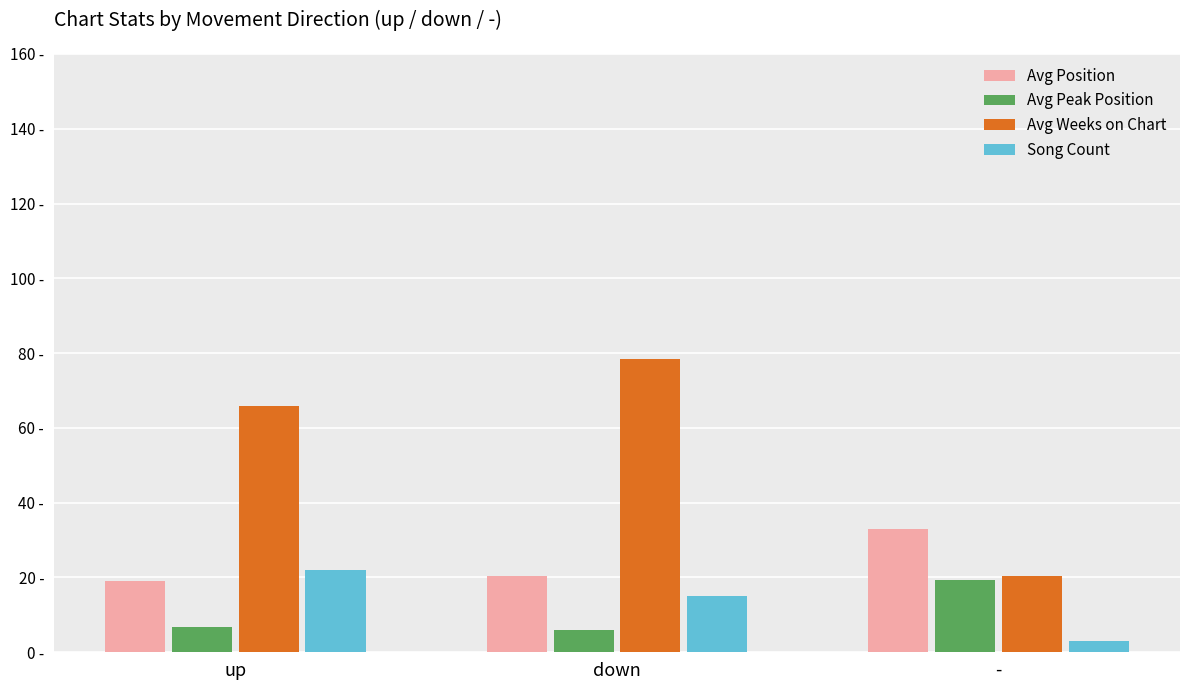

What is the difference between the maximum and second lowest values in the Avg Position series?

12.7